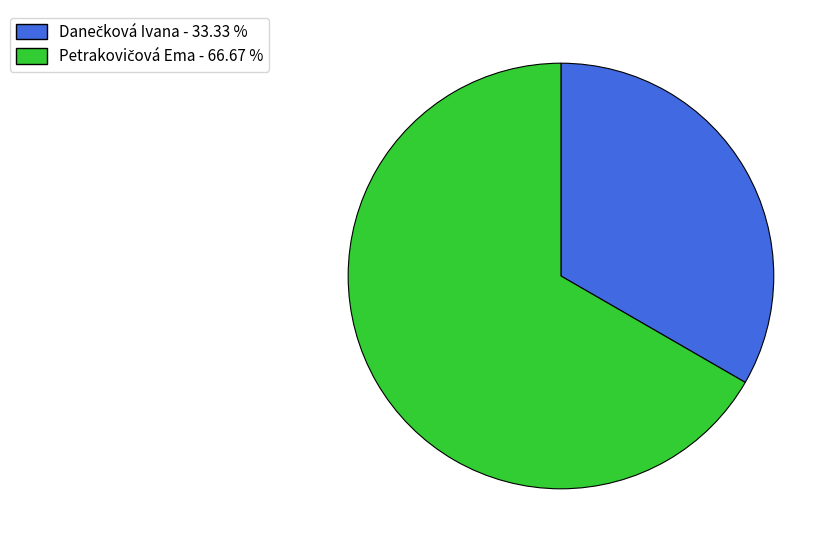

Does any single category account for the majority?

Yes